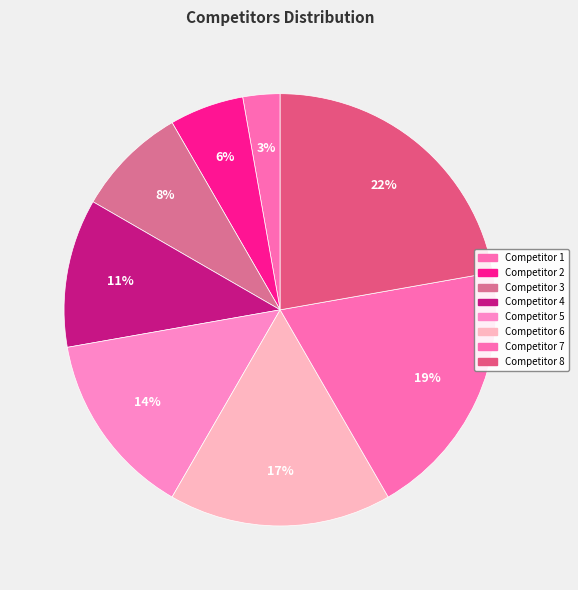

How many slices are in this pie chart?

8